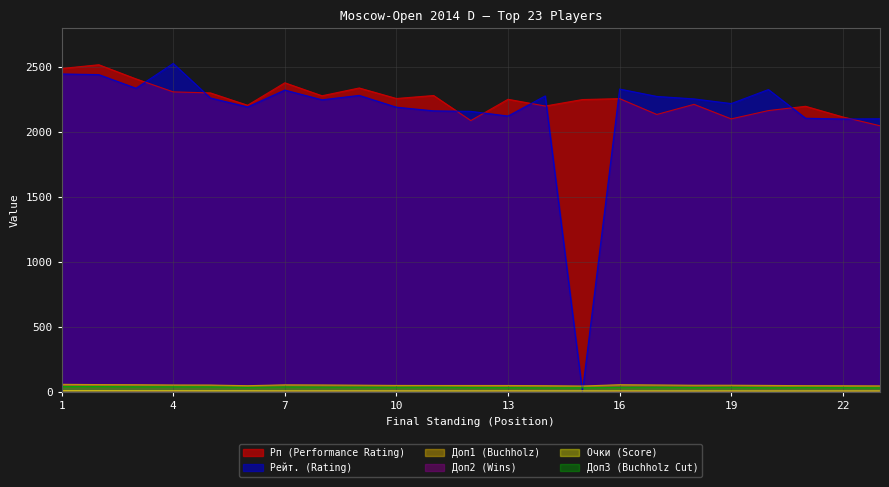

What value does the Доп2 (Wins) series have at 21?

5.0